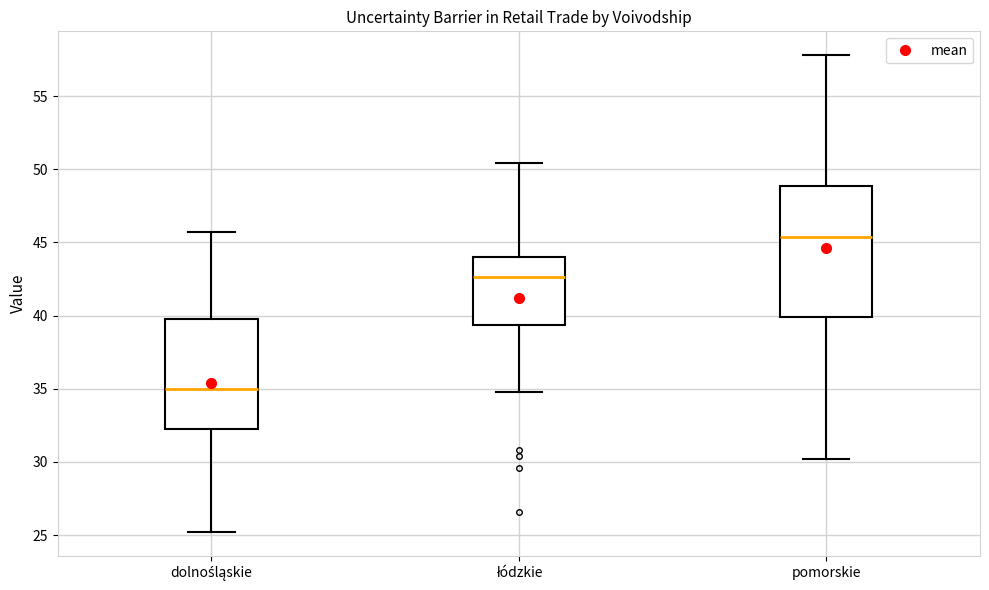

Reading left to right, read every box against the y-axis: the position of its median line, the range the box covers, and the ends of its whiskers. The values are not printed on the chart, so give them approximately, as read against the axis.

dolnośląskie: median 35.0, box 32.0 to 40.0, whiskers 25.0 to 45.5
łódzkie: median 42.5, box 39.5 to 44.0, whiskers 35.0 to 50.5
pomorskie: median 45.5, box 40.0 to 49.0, whiskers 30.0 to 58.0